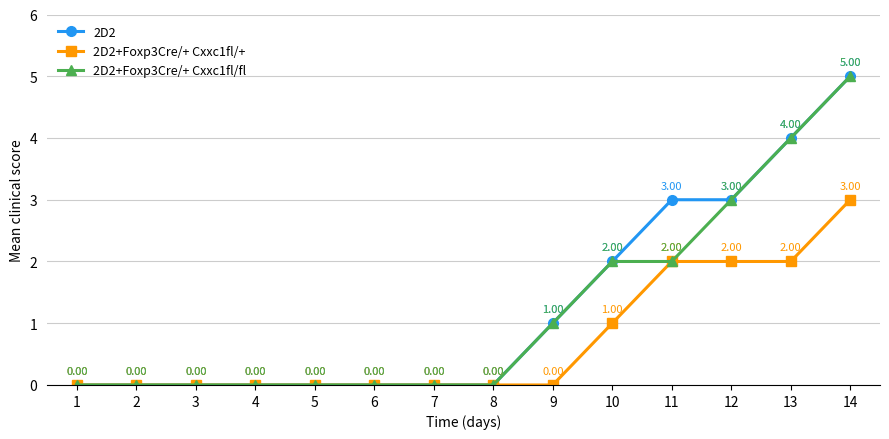

True or false: 2D2+Foxp3Cre/+ Cxxc1fl/+ has more than 2 interior local peaks.

False